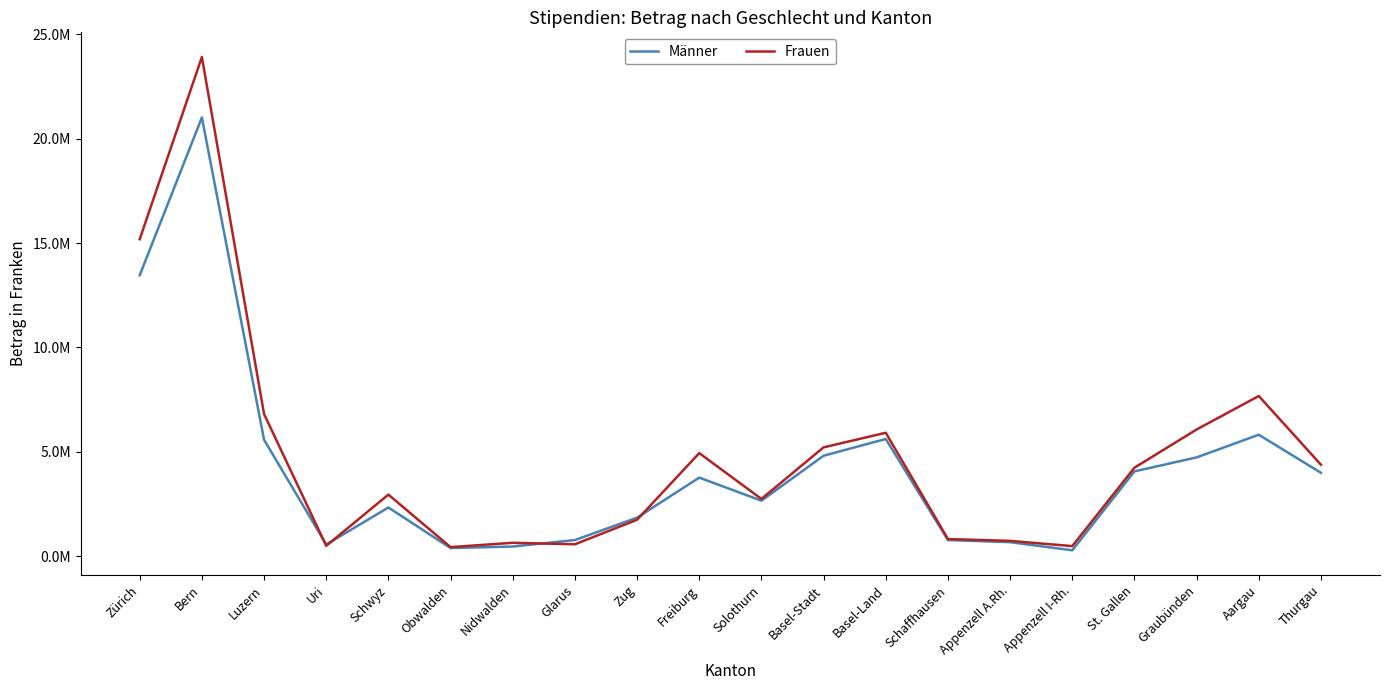

The value of Frauen at Schwyz is 2946183. True or false?

True